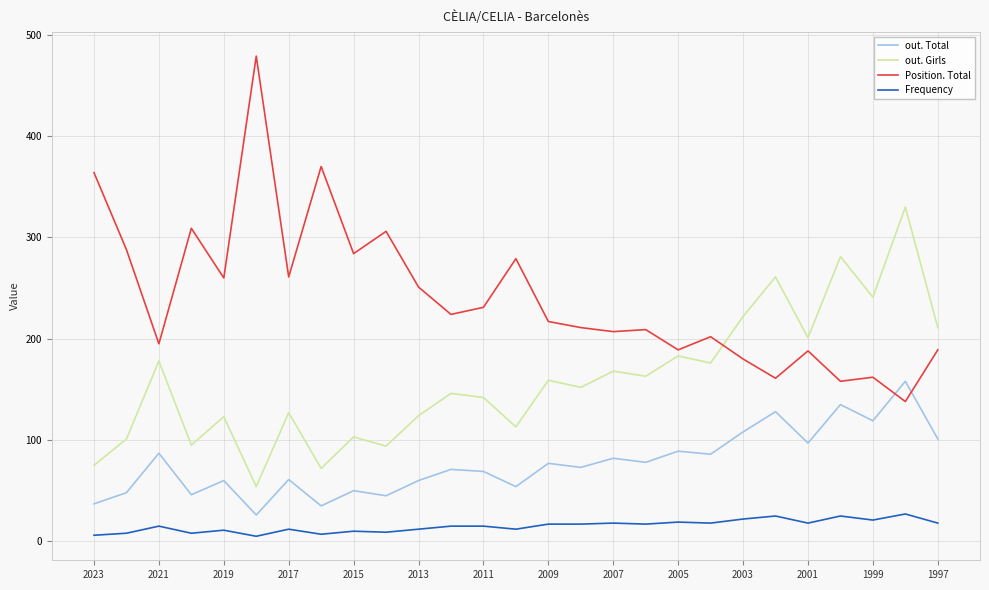

Which series has the largest total across all categories?

Position. Total